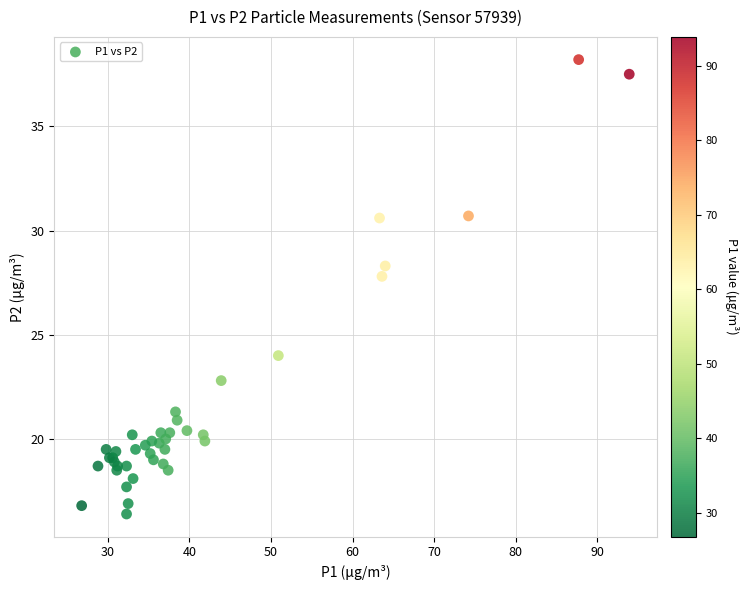

What Y value in the scatter plot is closest to 27?

27.8